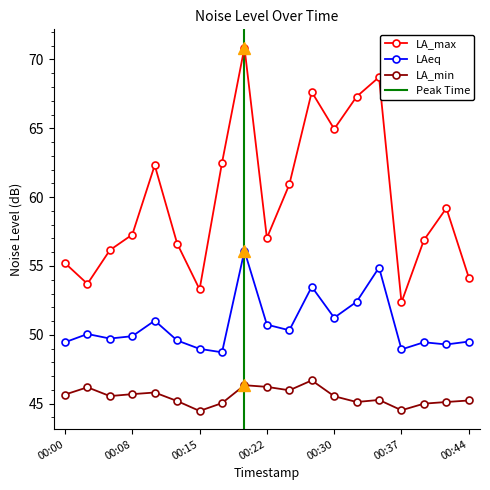

Reading left to right, transcribe all the data shown in this chart.

noise_LA_max: 00:00=55.2	00:03=53.7	00:05=56.1	00:08=57.3	00:10=62.3	00:12=56.6	00:15=53.3	00:17=62.5	00:20=70.9	00:22=57.0	00:25=60.9	00:27=67.6	00:30=65.0	00:32=67.3	00:34=68.7	00:37=52.4	00:39=56.9	00:42=59.2	00:44=54.2
noise_LAeq: 00:00=49.5	00:03=50.1	00:05=49.7	00:08=49.9	00:10=51.0	00:12=49.6	00:15=49.0	00:17=48.7	00:20=56.1	00:22=50.7	00:25=50.3	00:27=53.5	00:30=51.2	00:32=52.4	00:34=54.9	00:37=48.9	00:39=49.5	00:42=49.3	00:44=49.5
noise_LA_min: 00:00=45.7	00:03=46.2	00:05=45.5	00:08=45.7	00:10=45.8	00:12=45.2	00:15=44.5	00:17=45.0	00:20=46.3	00:22=46.2	00:25=46.0	00:27=46.7	00:30=45.5	00:32=45.1	00:34=45.3	00:37=44.5	00:39=45.0	00:42=45.1	00:44=45.2